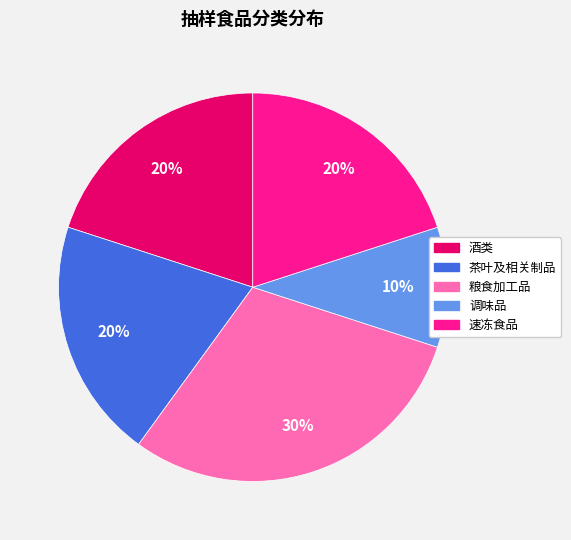

To the nearest percent, what portion does 酒类 represent?

20%